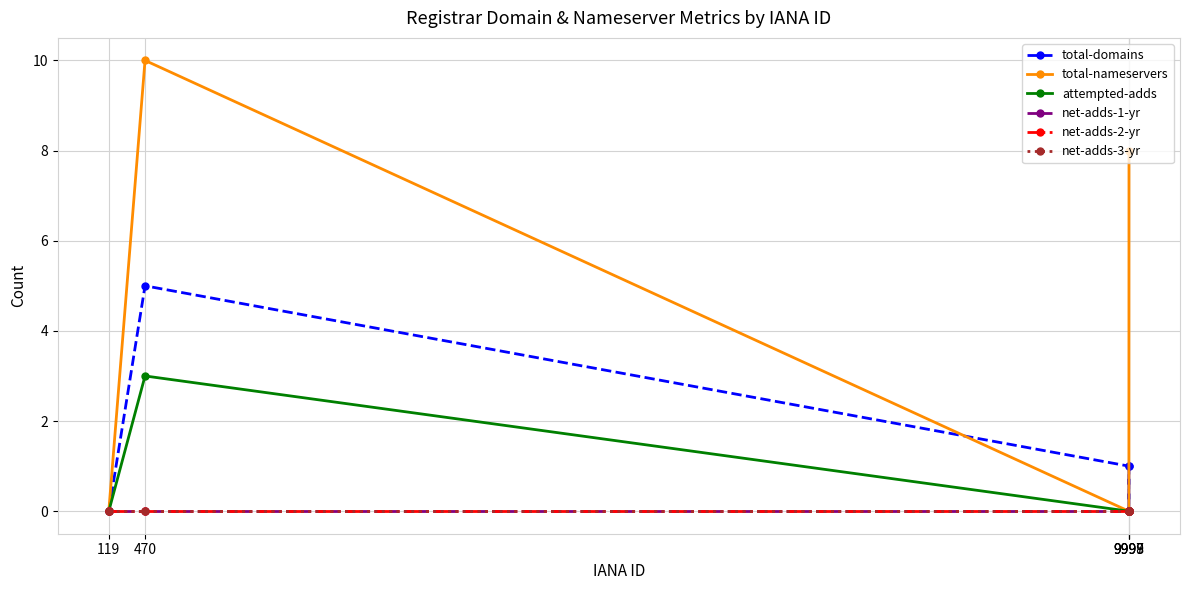

Does the chart have visible grid lines?

Yes